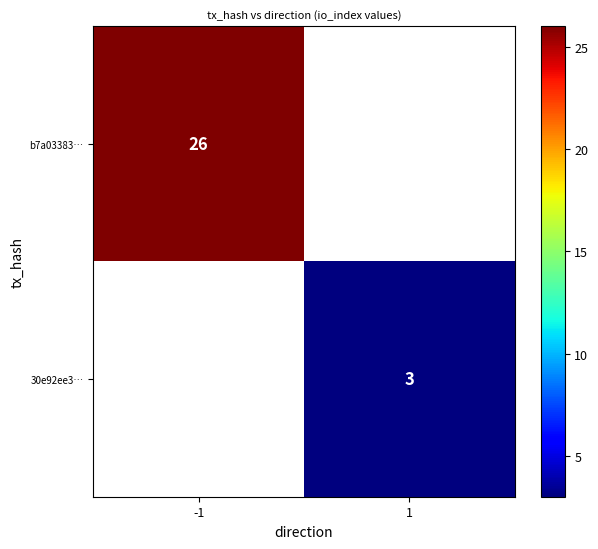

Count the number of categories in the chart.

2